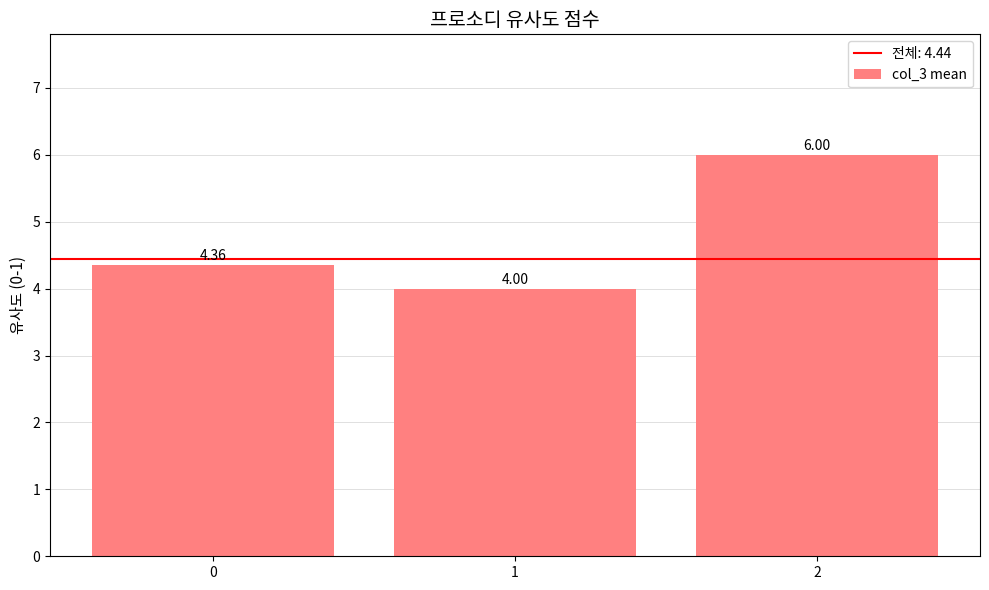

What is the ratio of the value at 1 to the value at 2?

0.7